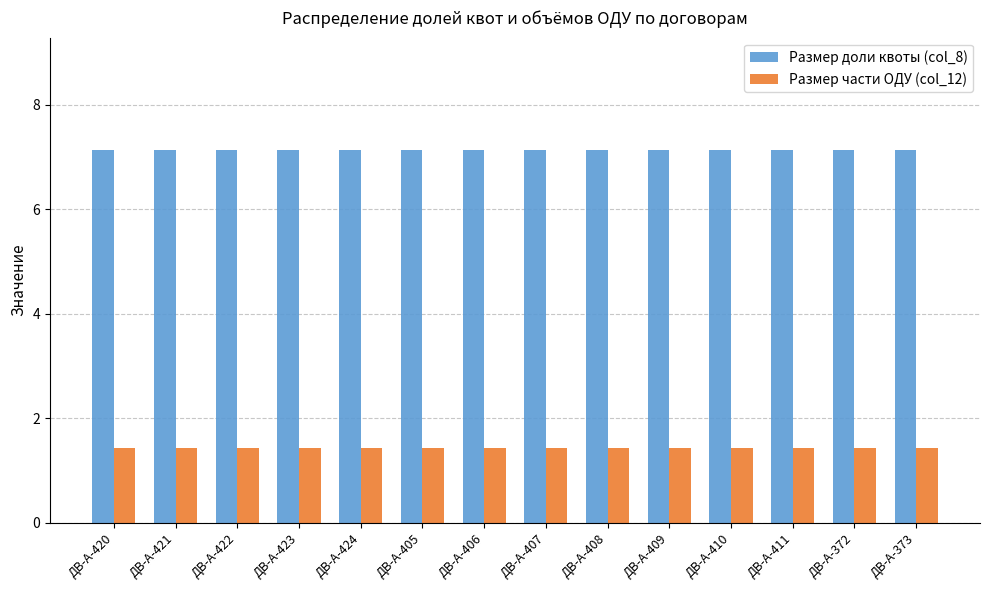

Is it true that Размер части ОДУ (col_12) equals 0.8 at ДВ-А-406?

False